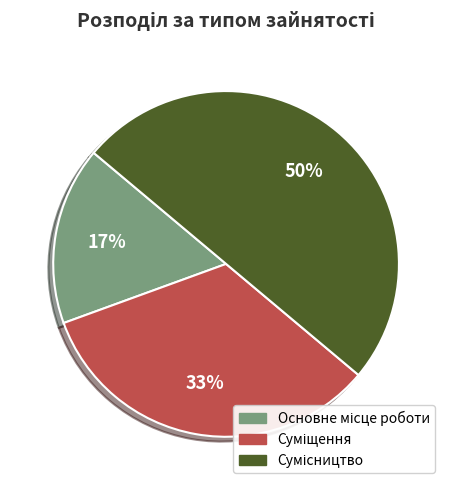

To the nearest percent, what is the average slice percentage?

33%